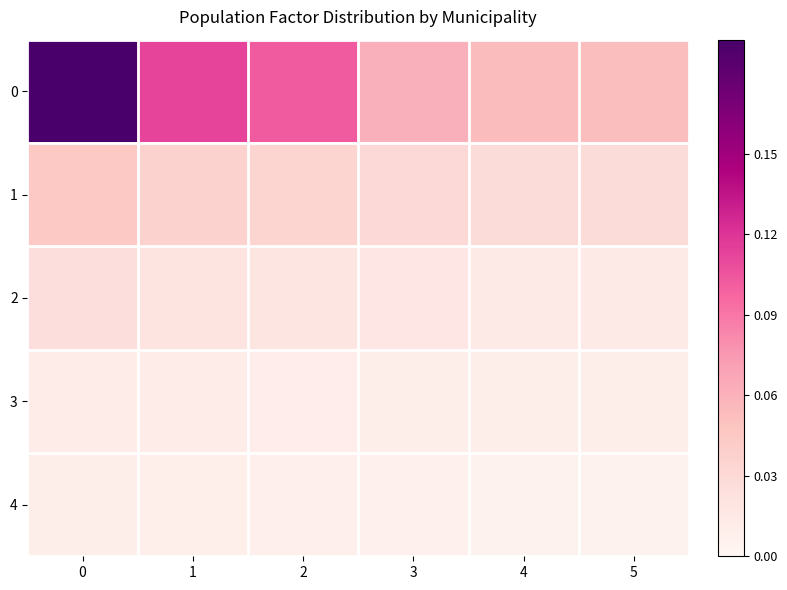

Reading right to left, extract all data points from this chart.

0: 5=0.1	4=0.1	3=0.1	2=0.1	1=0.1	0=0.2
1: 5=0.0	4=0.0	3=0.0	2=0.0	1=0.0	0=0.0
2: 5=0.0	4=0.0	3=0.0	2=0.0	1=0.0	0=0.0
3: 5=0.0	4=0.0	3=0.0	2=0.0	1=0.0	0=0.0
4: 5=0.0	4=0.0	3=0.0	2=0.0	1=0.0	0=0.0